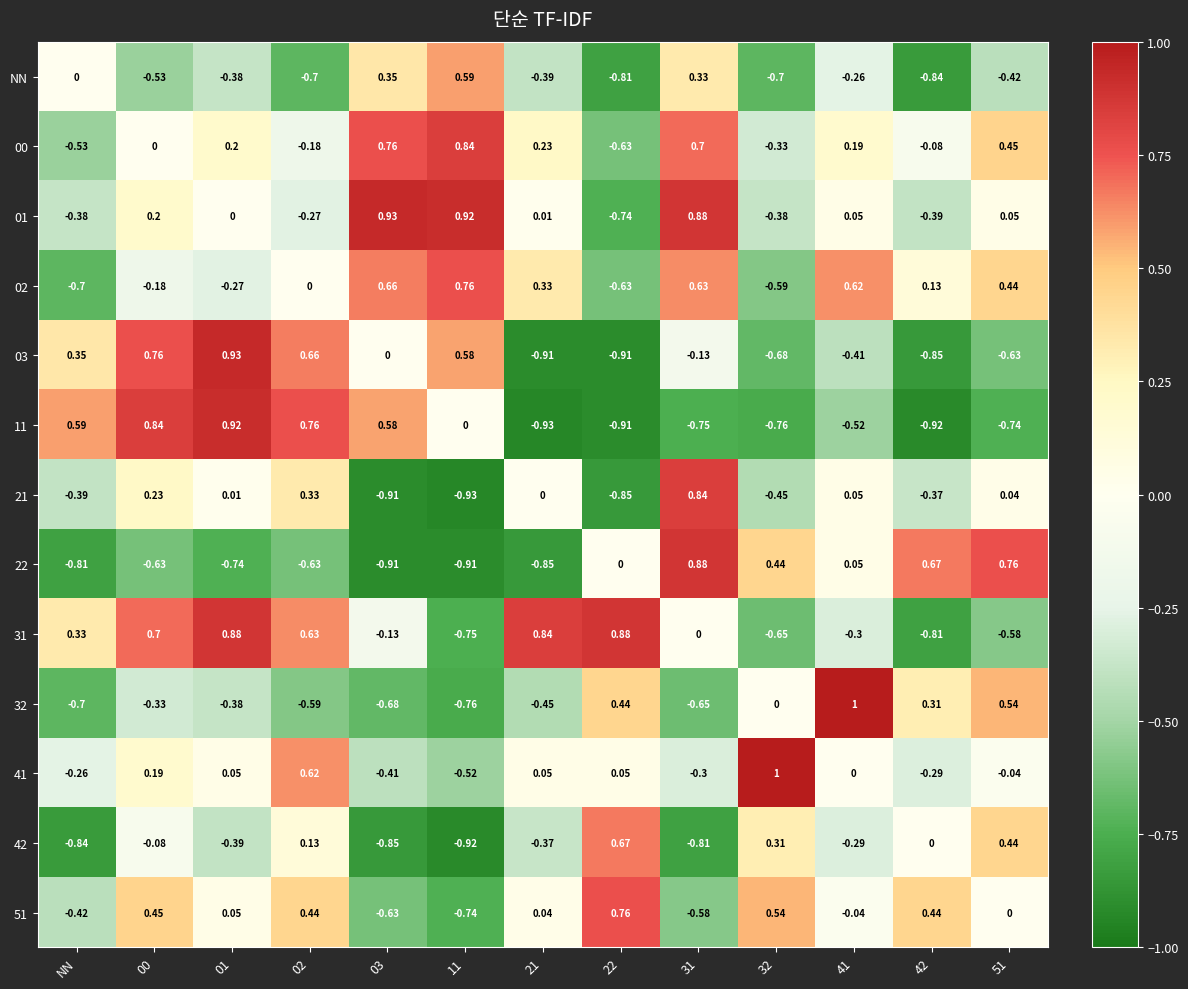

Which series has the largest range (max minus min)?

11